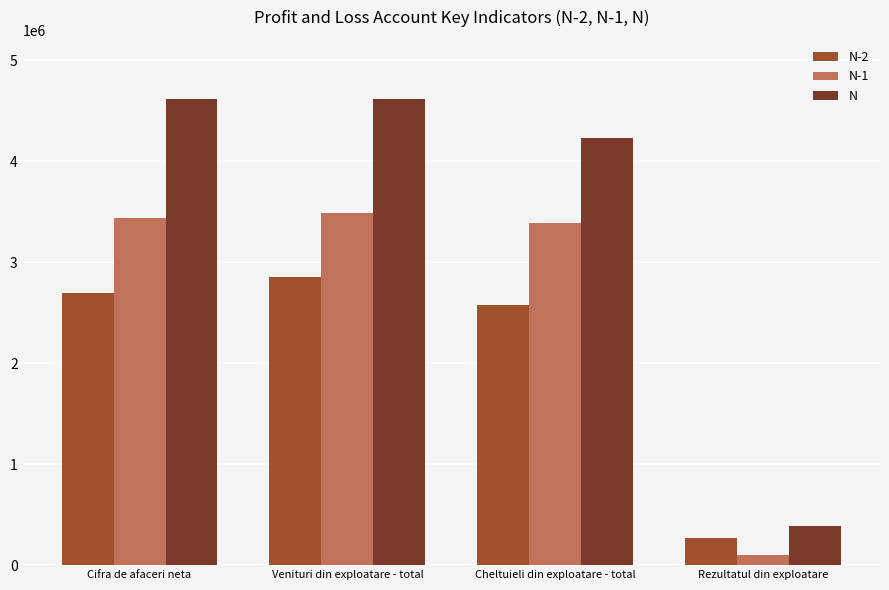

List the series in order of their overall mean, highest first.

N, N-1, N-2